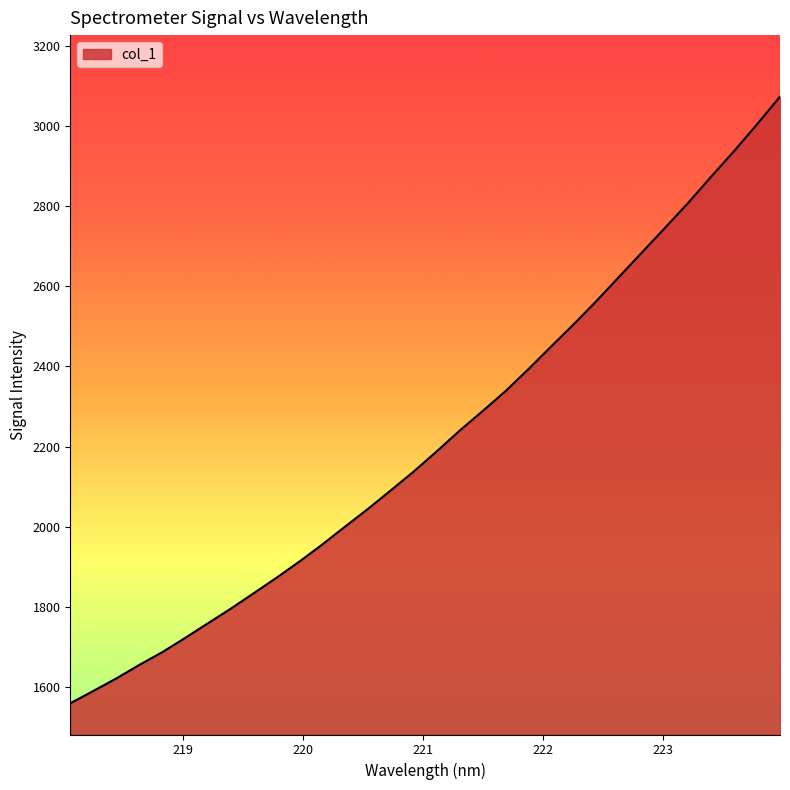

True or false: the data has more than 1 interior local peaks.

False